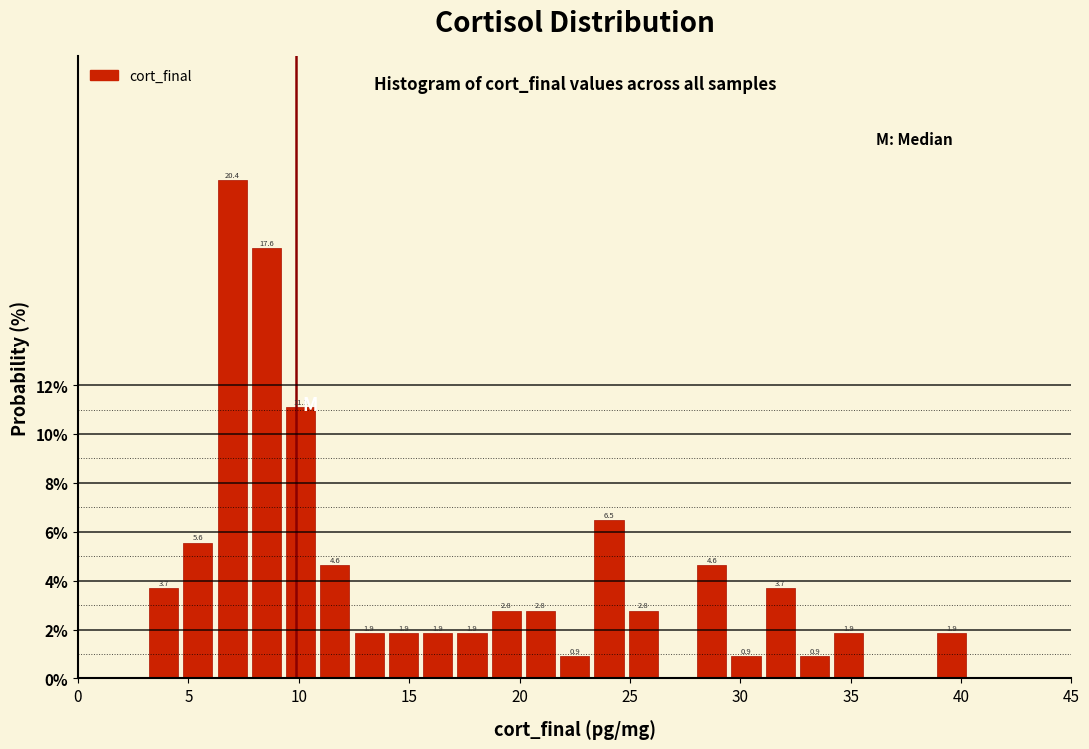

Around what value on the x-axis is the tallest bar? Give the approximate position of its centre, as read against the axis.

7.0